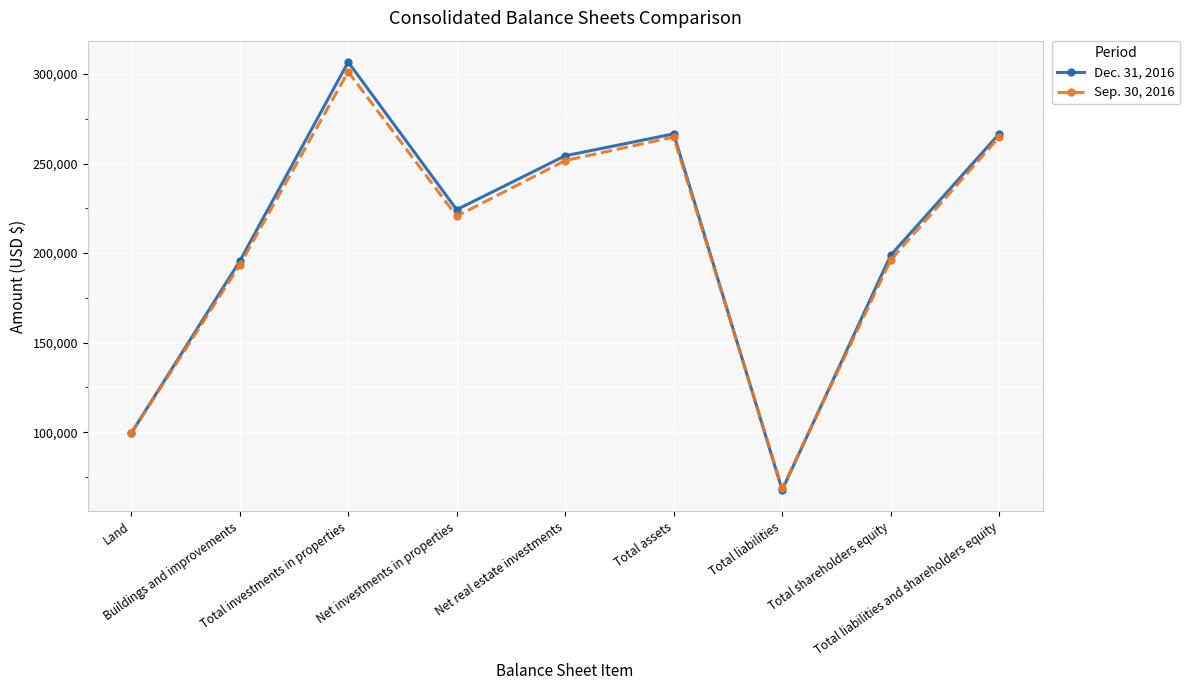

What is the value of the Sep. 30, 2016 point at the 2nd from the left?

193283